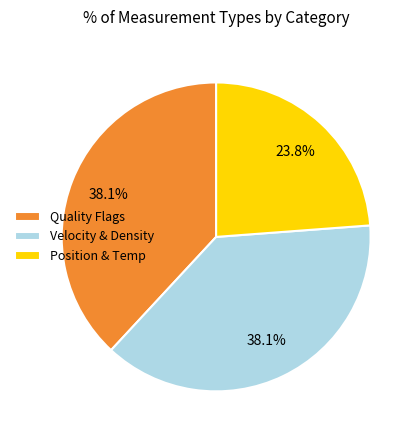

Count the number of slices in the pie.

3